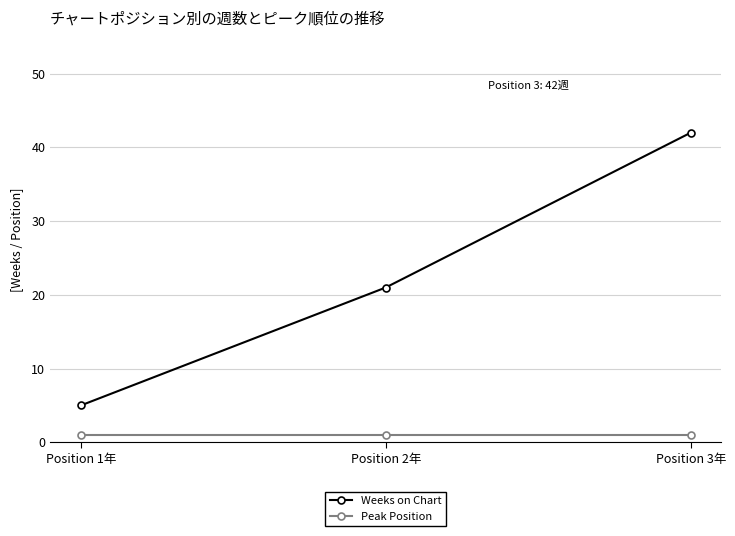

How many lines are shown in the chart?

2